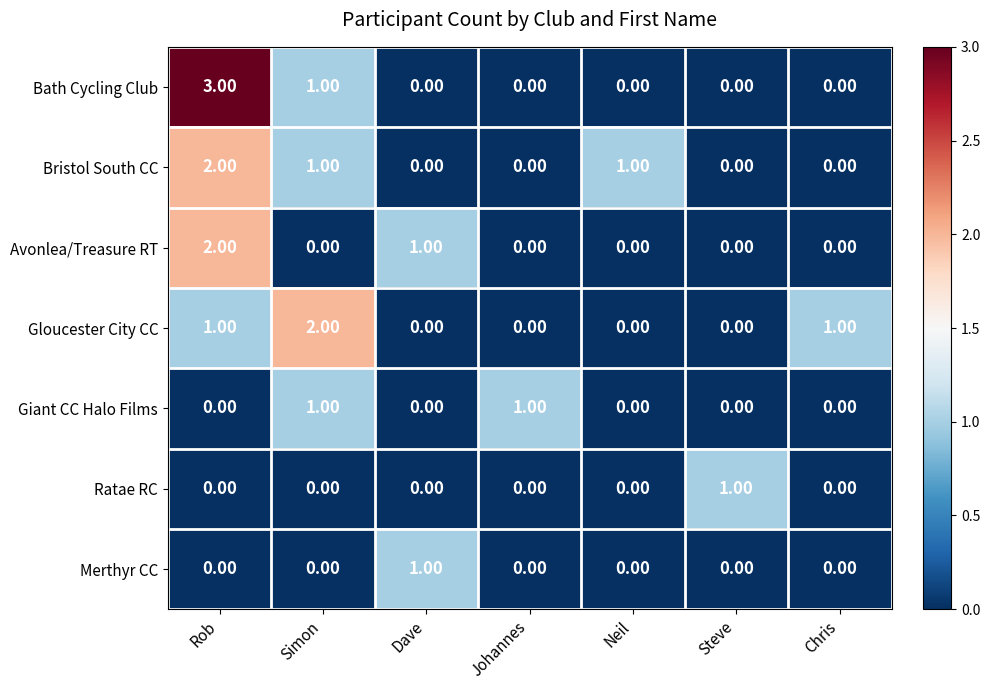

Which category has the highest value across all series?

Rob